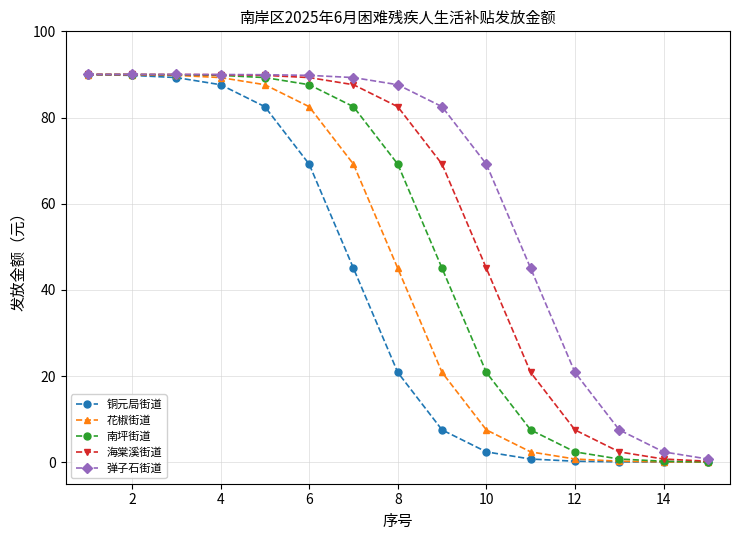

What is the difference between the maximum and second lowest values in the 南坪街道 series?

89.8